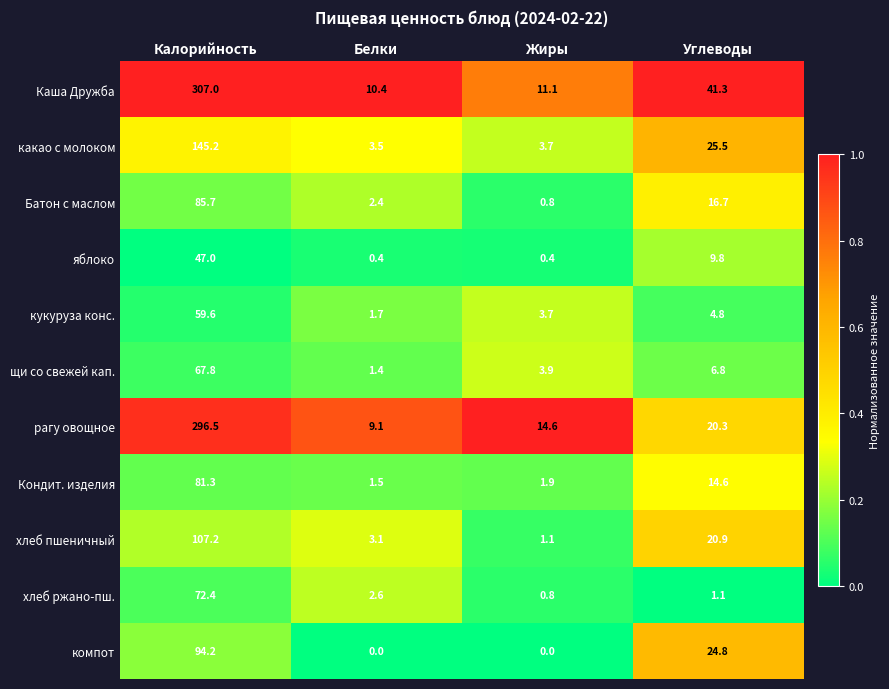

Rank the series by their maximum value, from highest to lowest.

Каша Дружба, рагу овощное, какао с молоком, хлеб пшеничный, компот, Батон с маслом, Кондит. изделия, хлеб ржано-пш., щи со свежей кап., кукуруза конс., яблоко